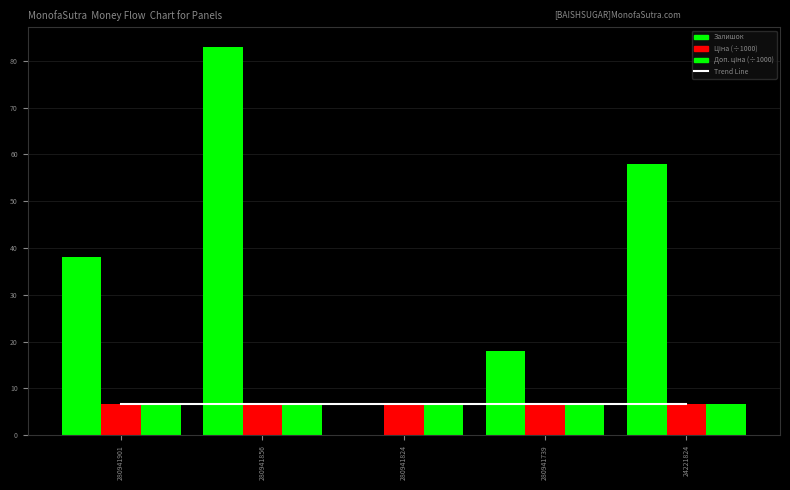

What is the difference between the Залишок values at 280941901 and 280941739?

20.0